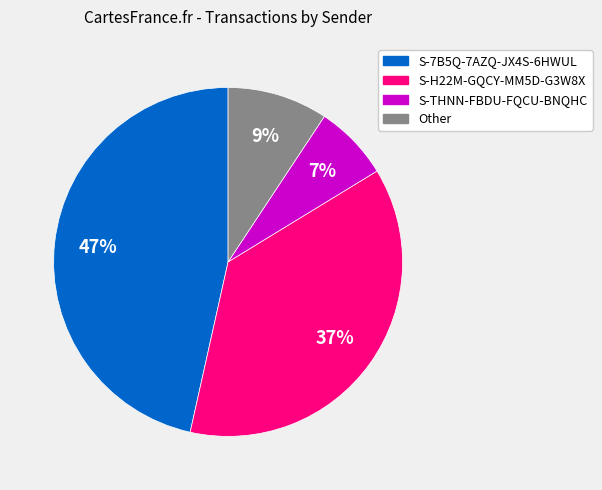

How many segments does this pie chart have?

4